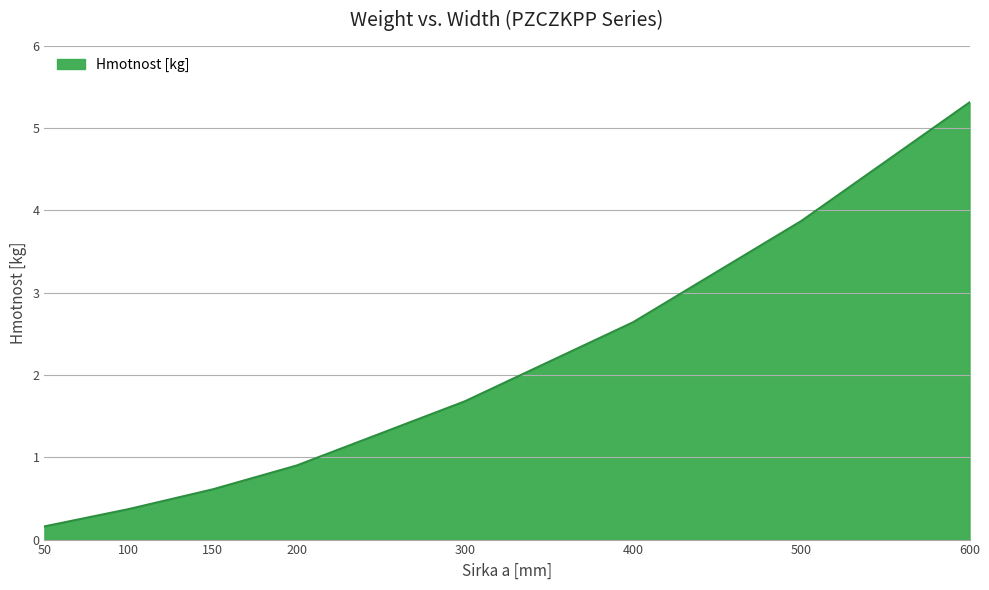

At which category does the chart reach its peak across all series?

600